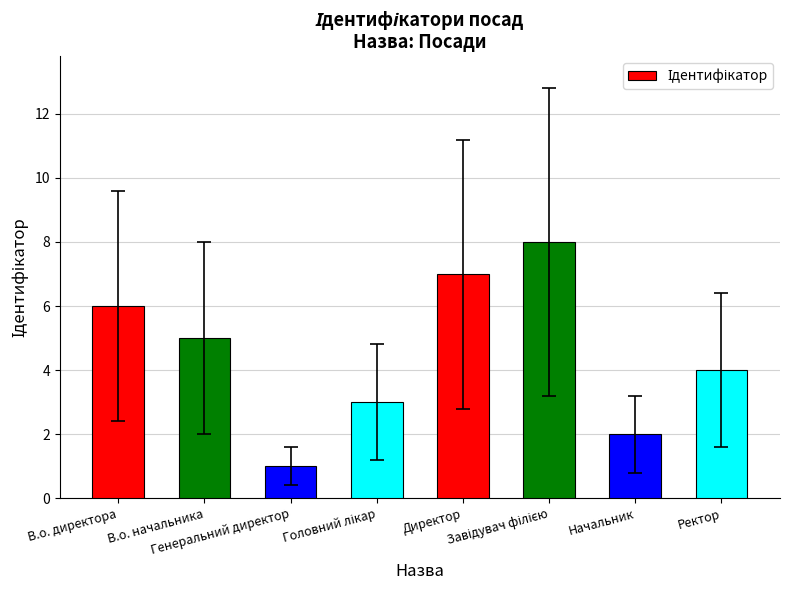

How many distinct data groups are displayed?

1